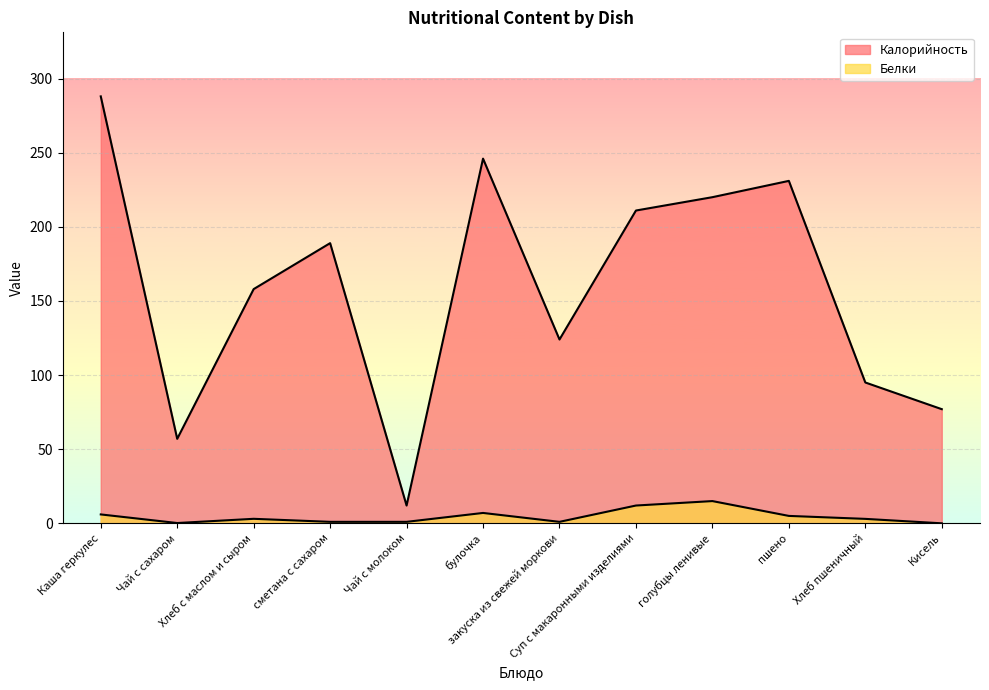

How many interior local peaks does the Калорийность series have?

3